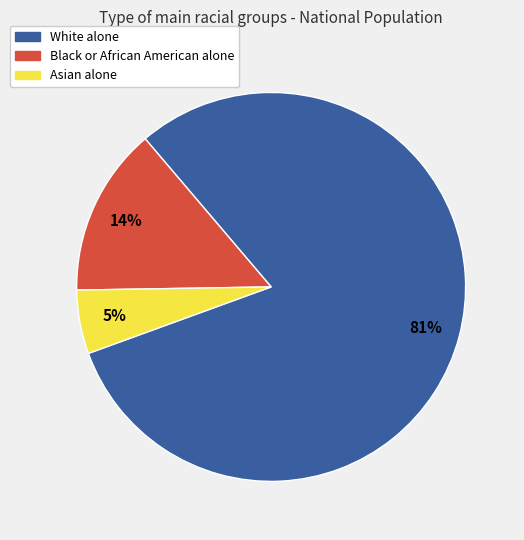

Between White alone and Black or African American alone, which is larger?

White alone